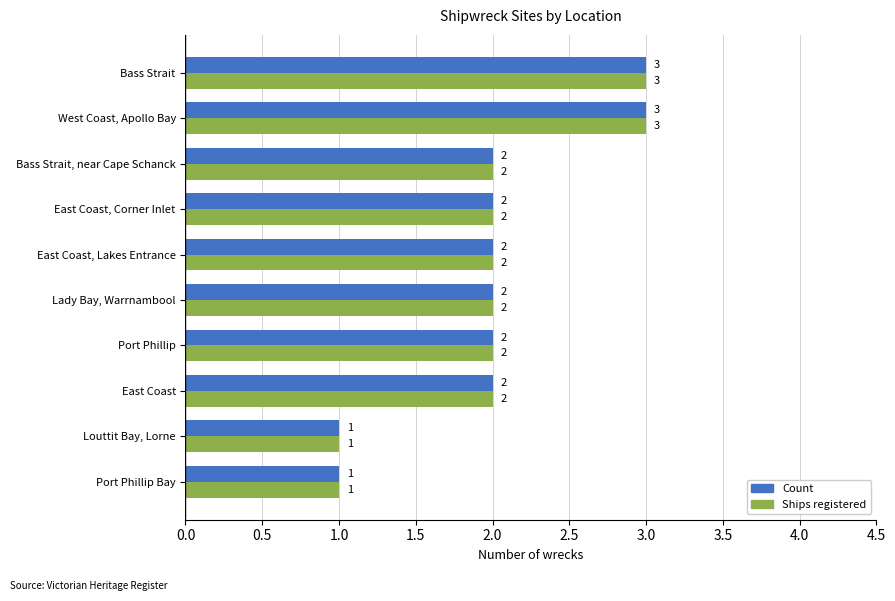

What is the total value across all series at Lady Bay, Warrnambool?

4